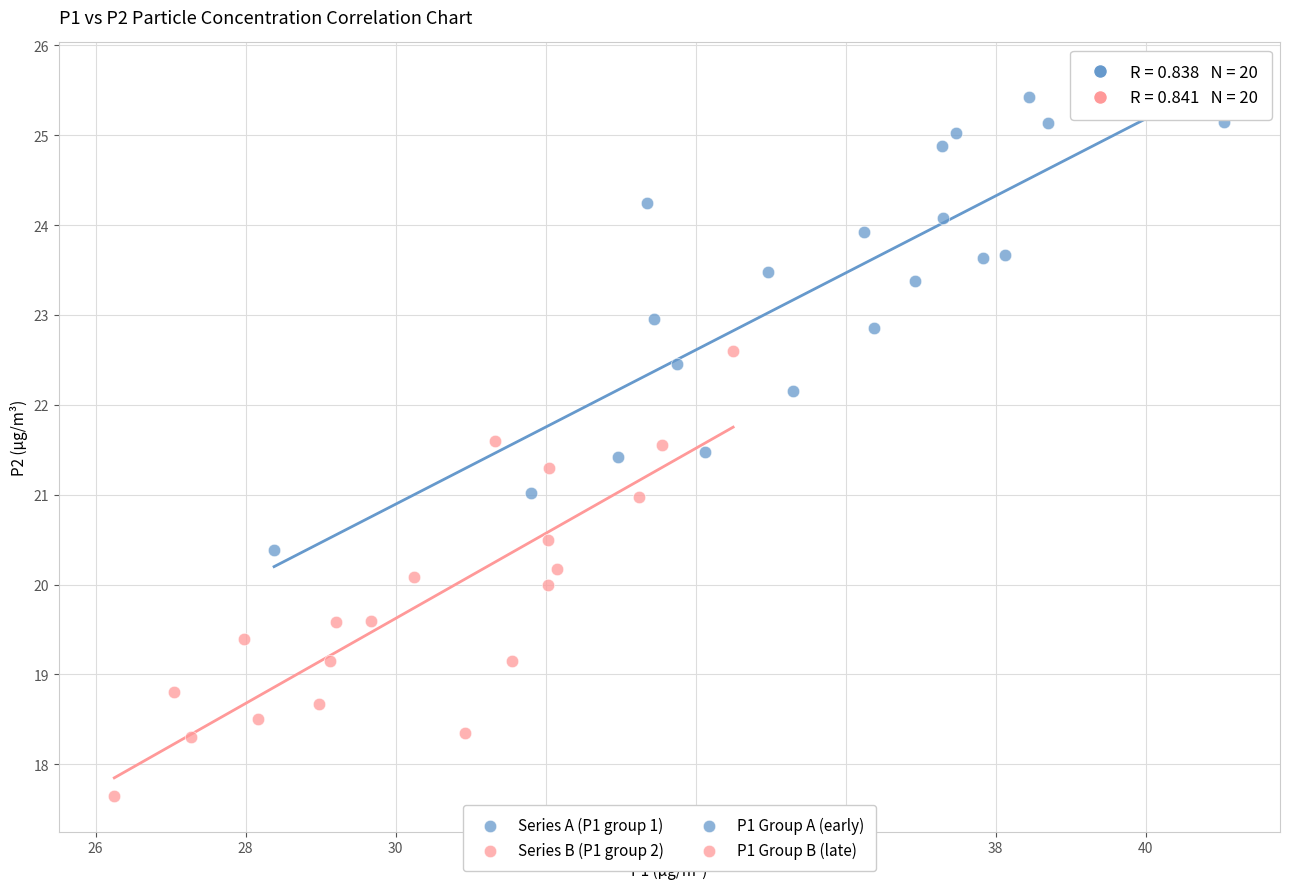

Which series contains the lowest Y value?

Series B (P1 group 2)